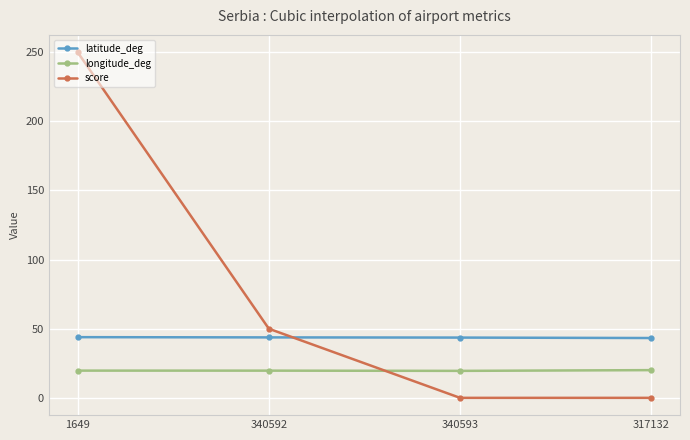

At 340593, list the series in order from largest to smallest.

latitude_deg, longitude_deg, score